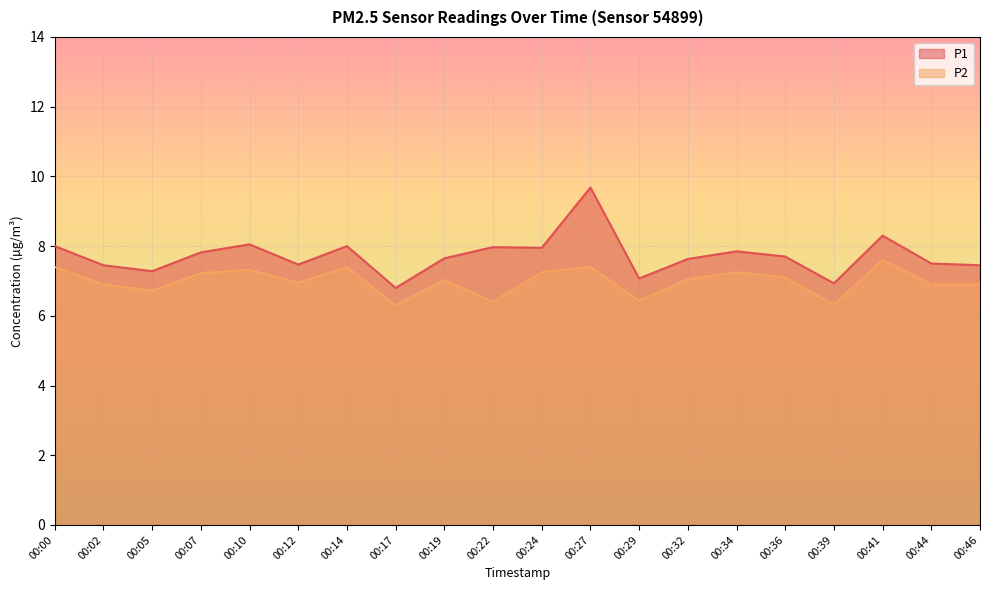

Count the number of categories in the chart.

20